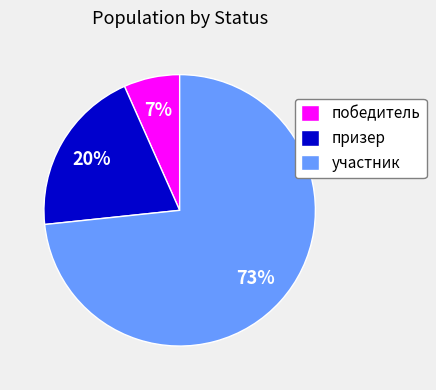

Is it true that победитель is 7% of the pie?

True